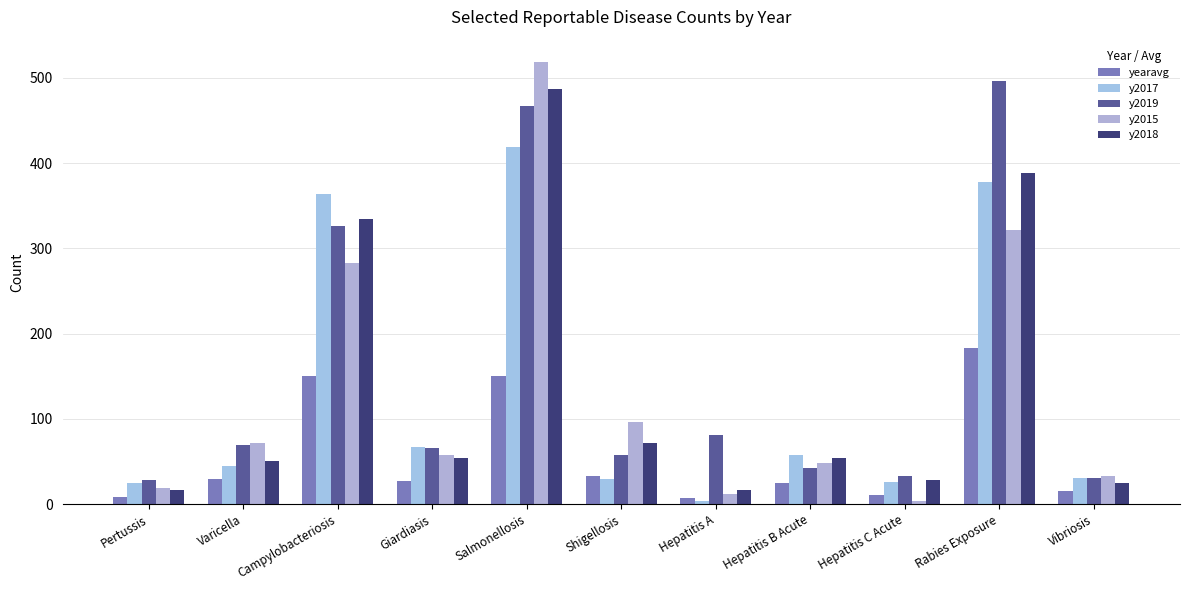

True or false: y2015 has a value of 57.0 at Giardiasis.

True